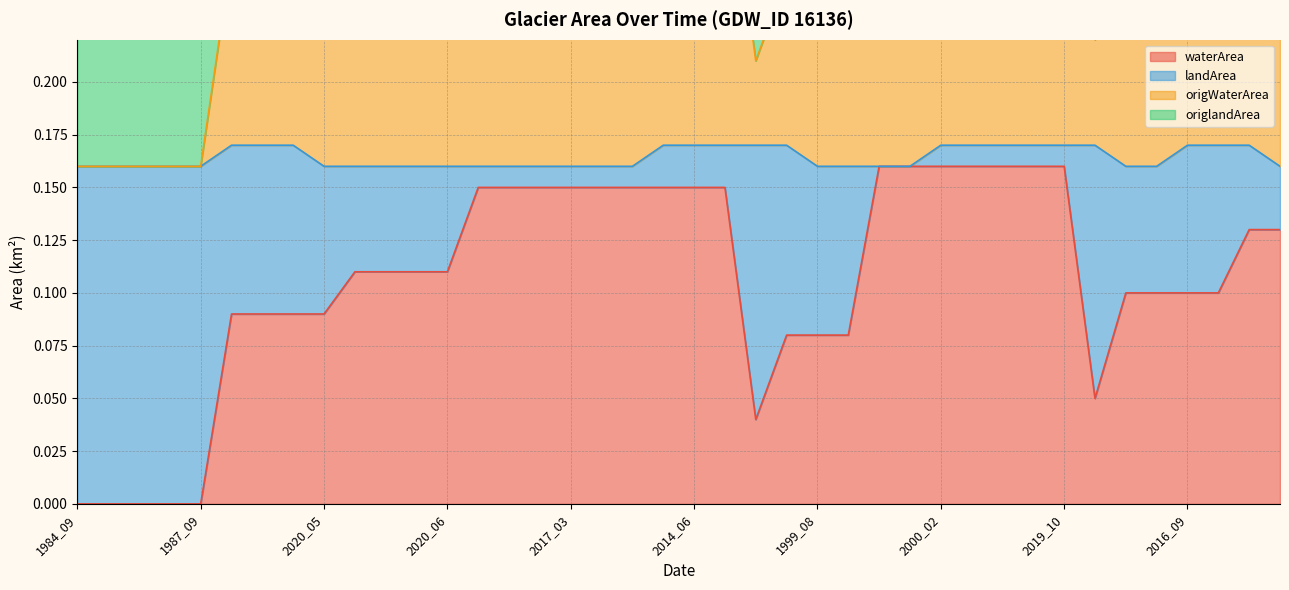

Between 1987_08 and 2019_08, which is larger?

2019_08